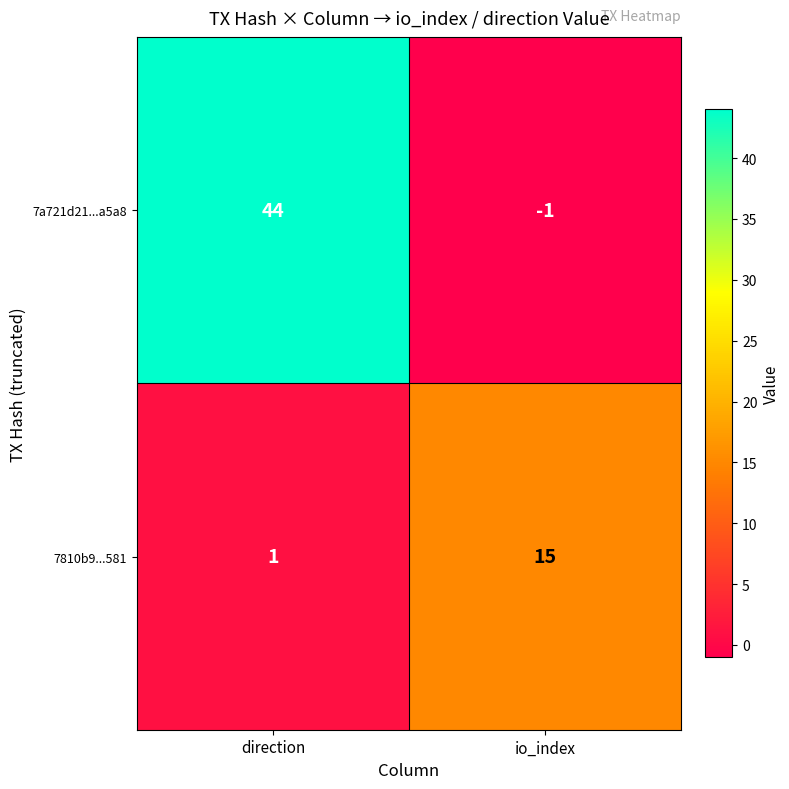

Rank the series by their maximum value, from highest to lowest.

7a721d21...a5a8, 7810b9...581